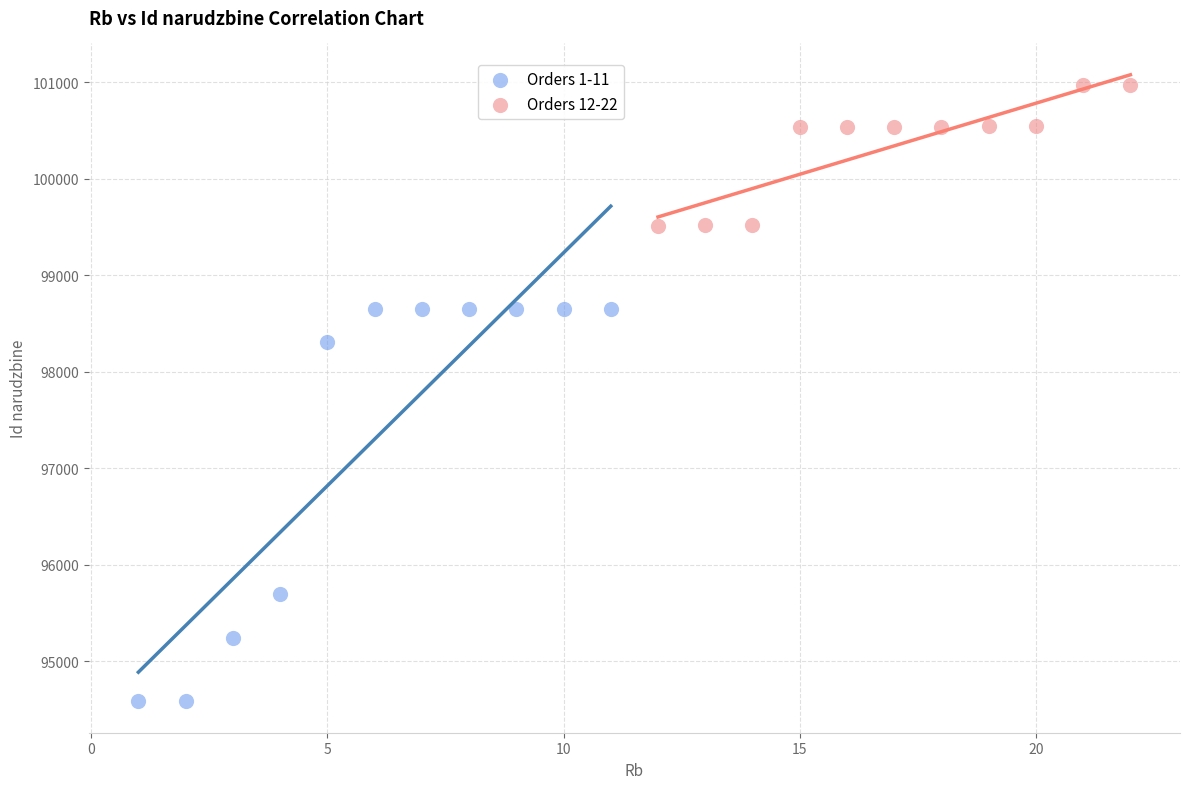

Which series reaches the maximum Y coordinate?

Orders 12-22